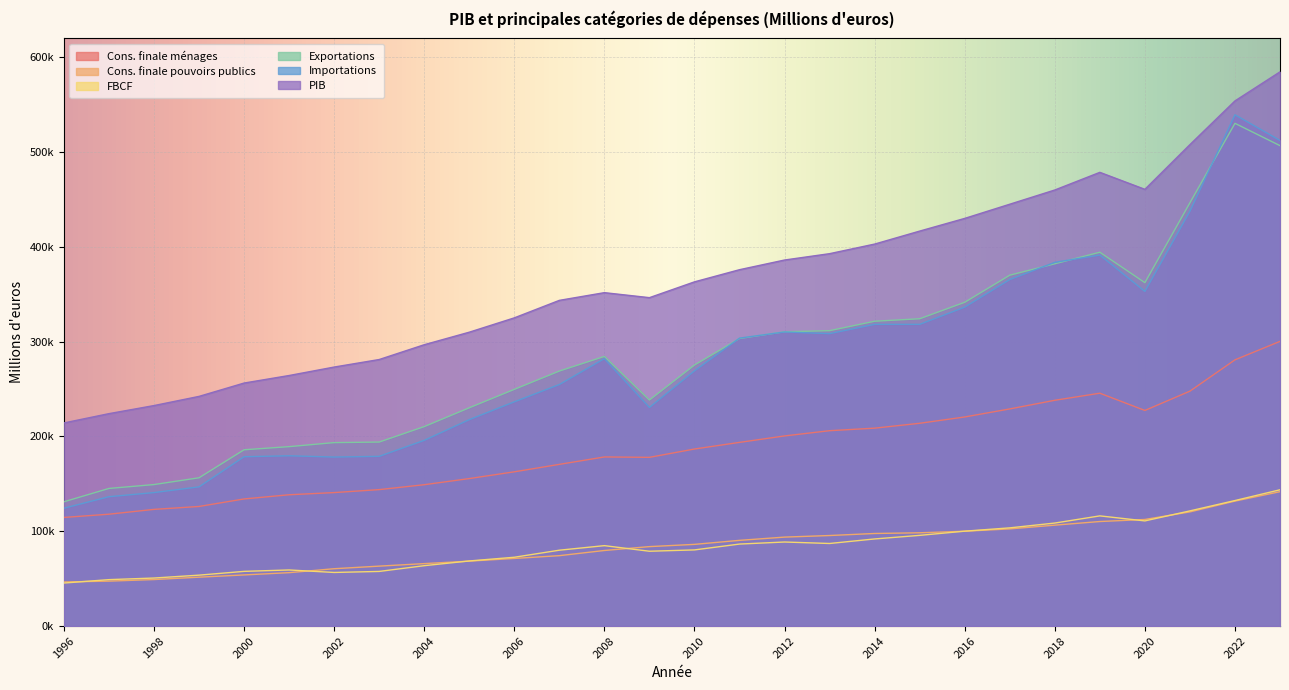

The value of Importations at 2006 is 396567. True or false?

False